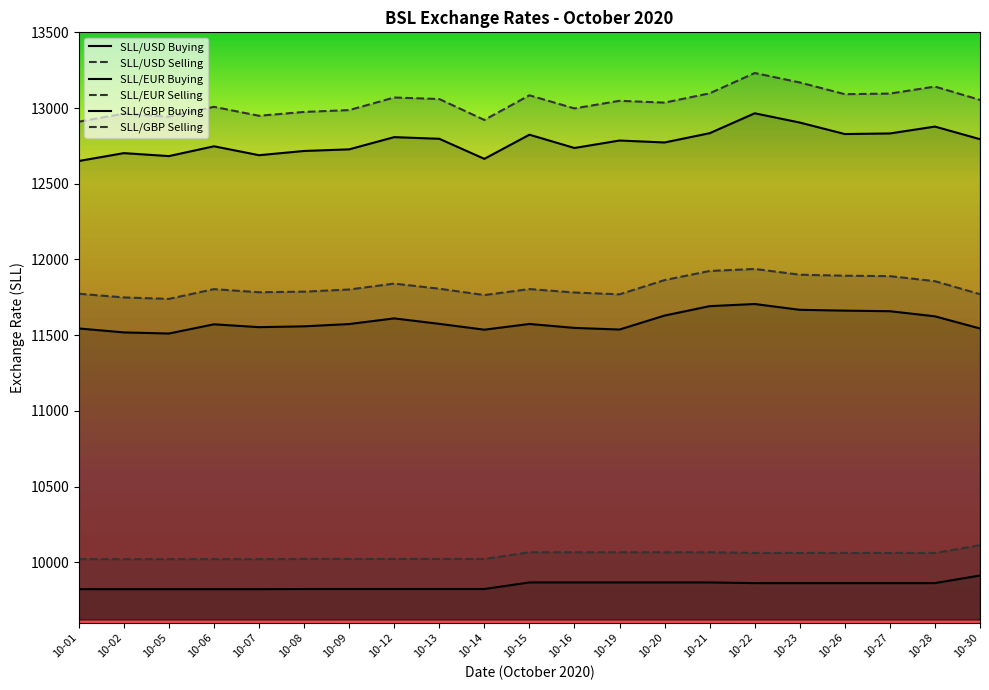

Is it true that SLL/USD Selling equals 13860.5 at 10-12?

False